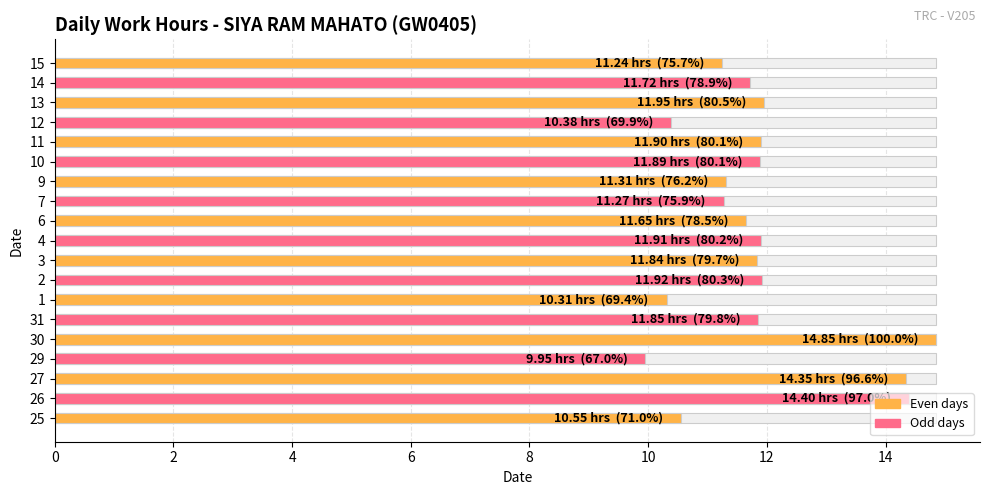

What is the average value?

11.9